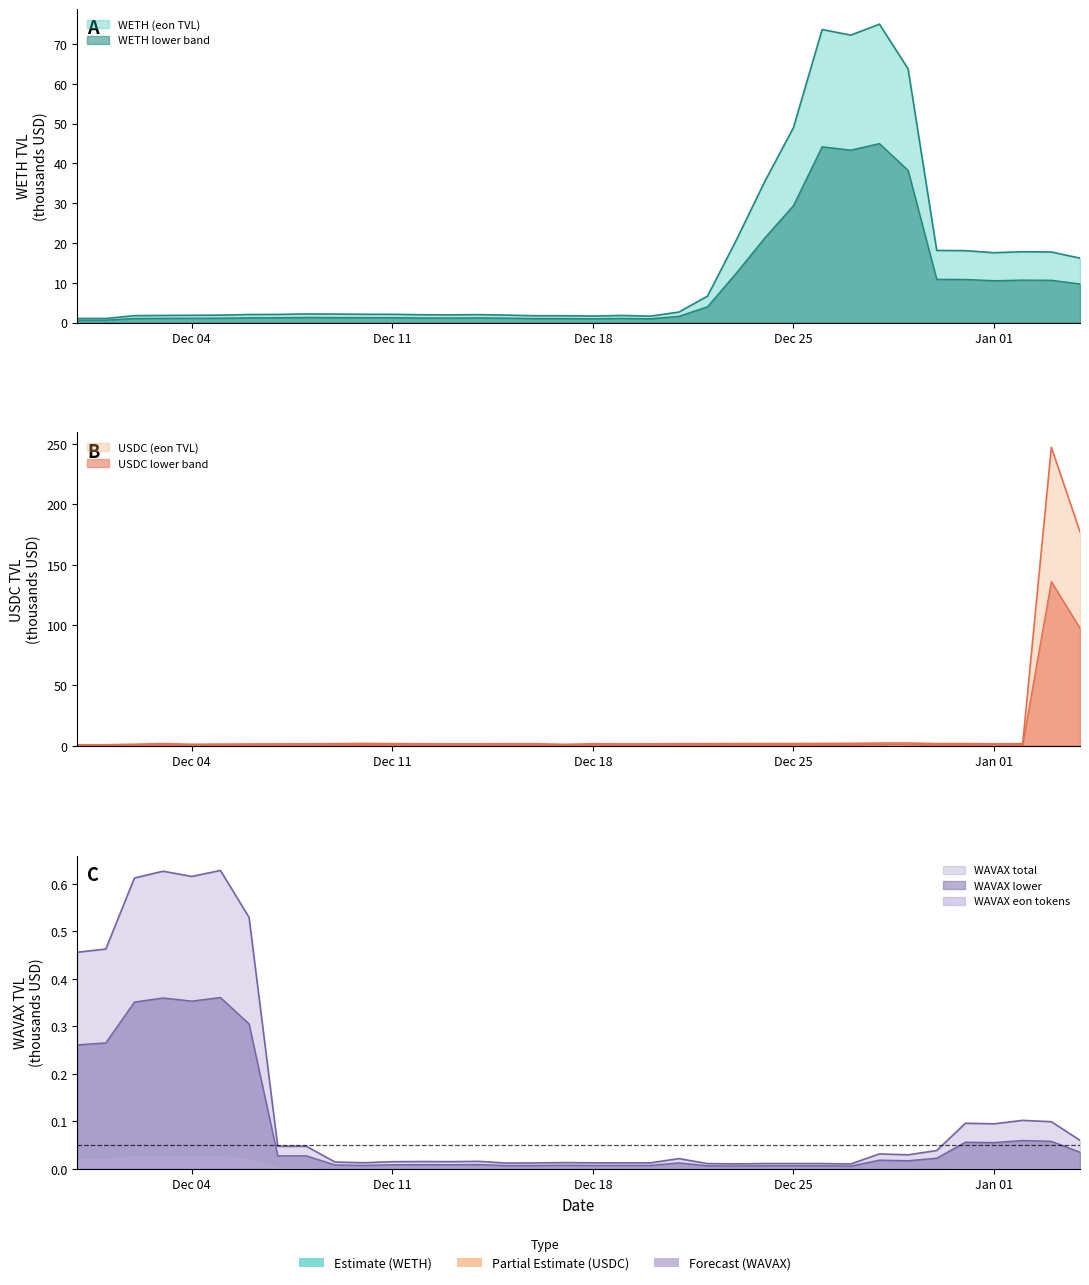

At which label does USDC_total reach its peak?

03/01/2024